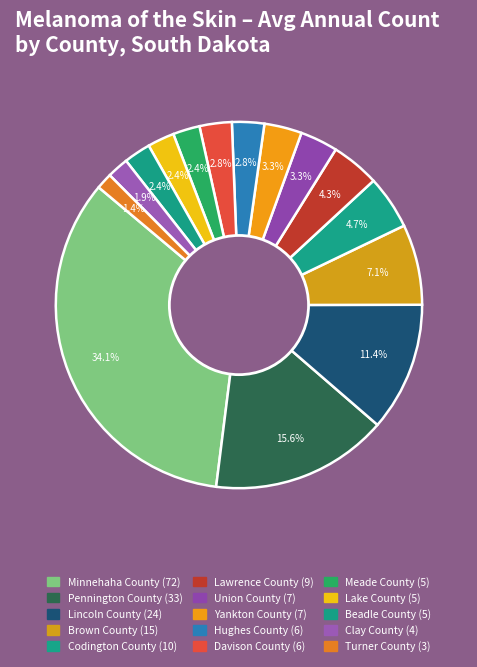

Is there any slice that represents more than half of the pie?

No